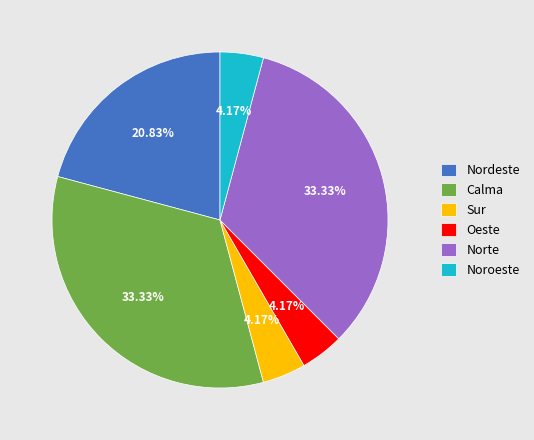

Do Sur and Oeste together represent more than half of the pie?

No